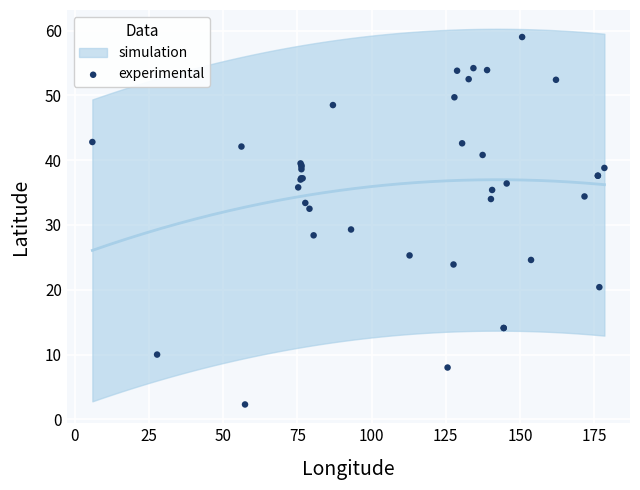

What Y value in the scatter plot is closest to 30?

29.3